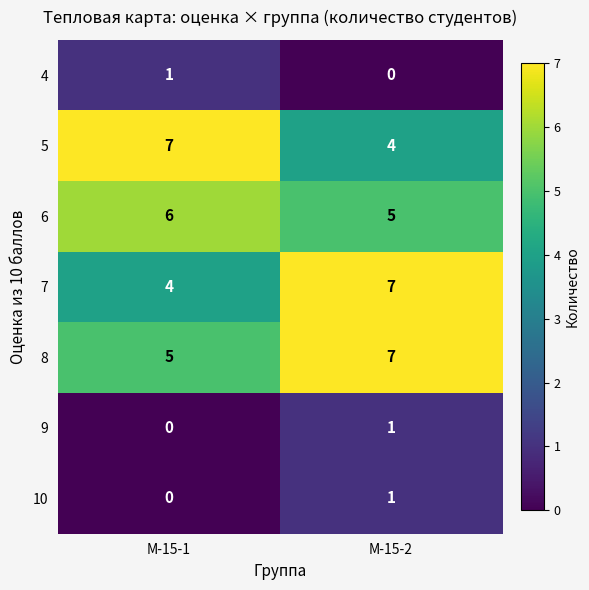

At which label does 4 reach its peak?

М-15-1